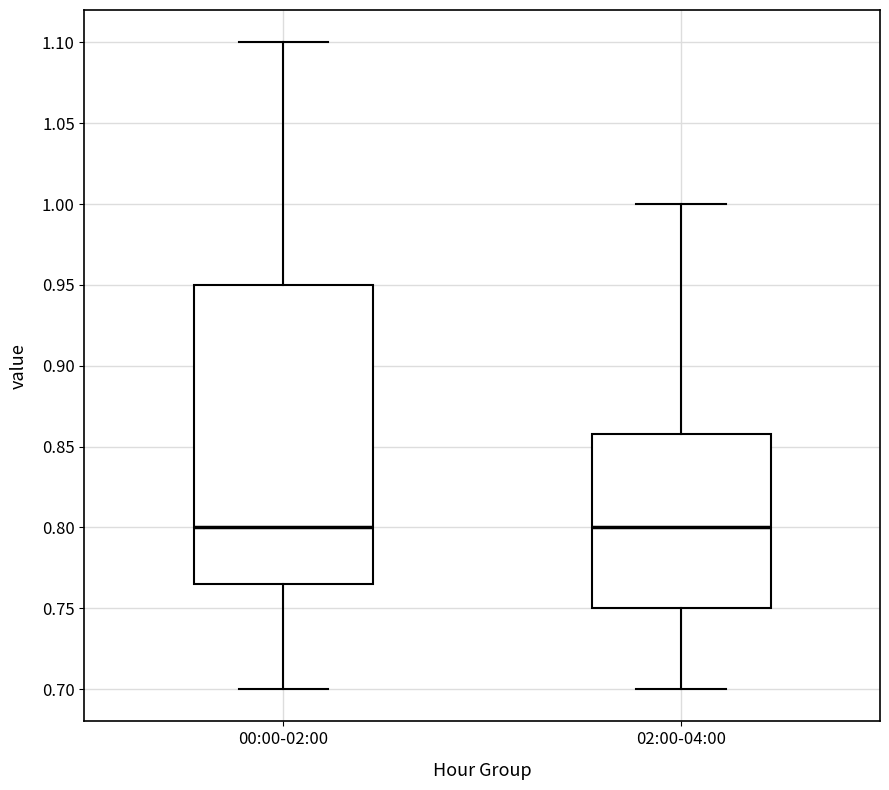

Reading left to right, transcribe this box plot: for each box, give where its median line is, the range the box spans, and where its two whiskers end, as read against the y-axis. The values are not printed on the chart, so give them approximately, as read against the axis.

00:00-02:00: median 0.800, box 0.765 to 0.950, whiskers 0.700 to 1.100
02:00-04:00: median 0.800, box 0.750 to 0.860, whiskers 0.700 to 1.000